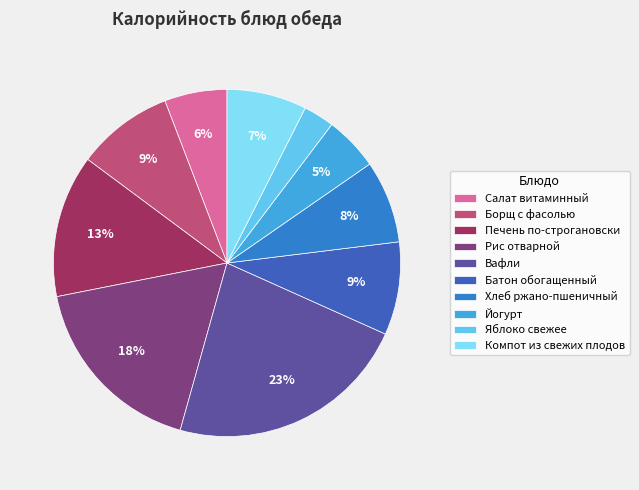

How many segments does this pie chart have?

10